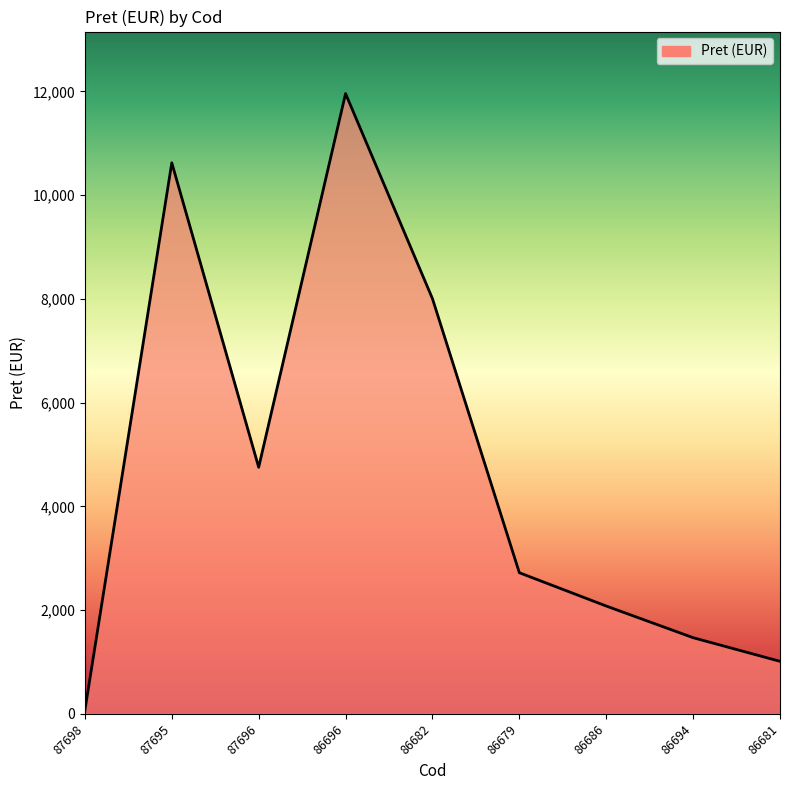

What is the smallest value displayed?

68.3